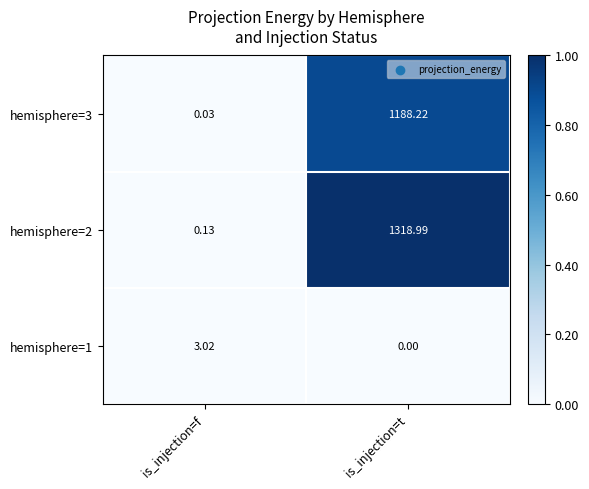

At which label is hemisphere=2 closest to 659?

is_injection=f